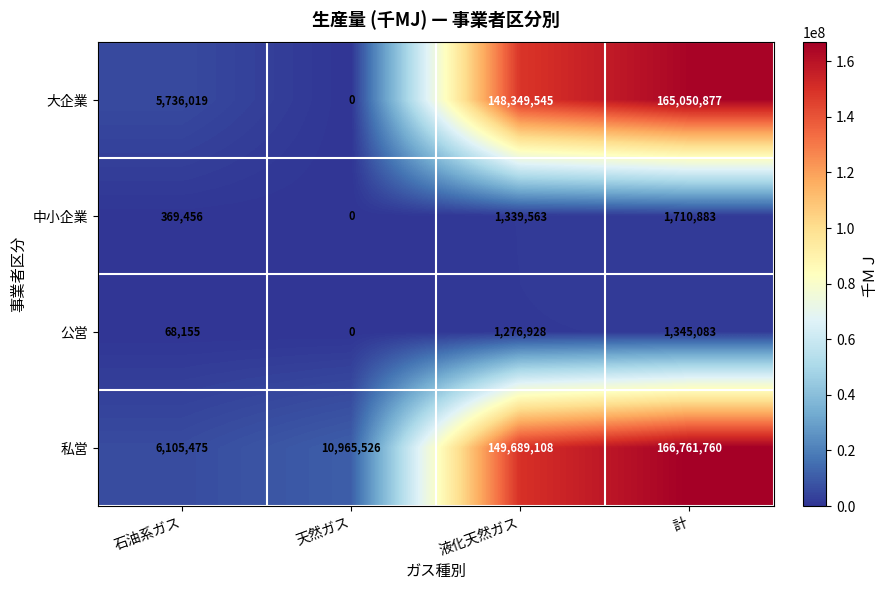

Rank the categories by 公営 value from highest to lowest.

計, 液化天然ガス, 石油系ガス, 天然ガス